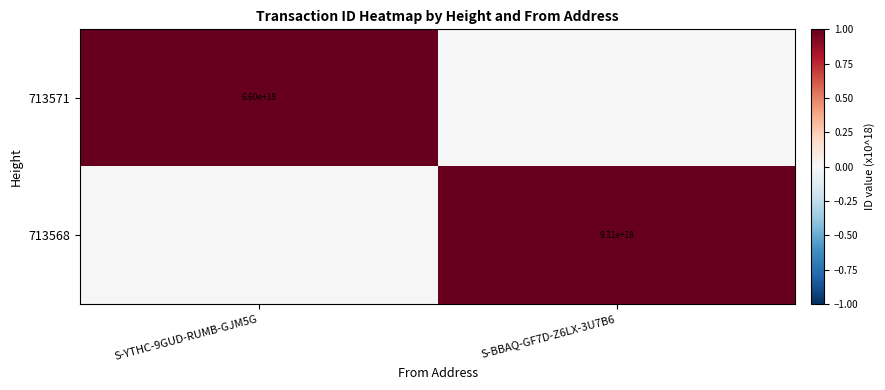

The value of 713568 at S-BBAQ-GF7D-Z6LX-3U7B6 is 9310000000000000000. True or false?

True